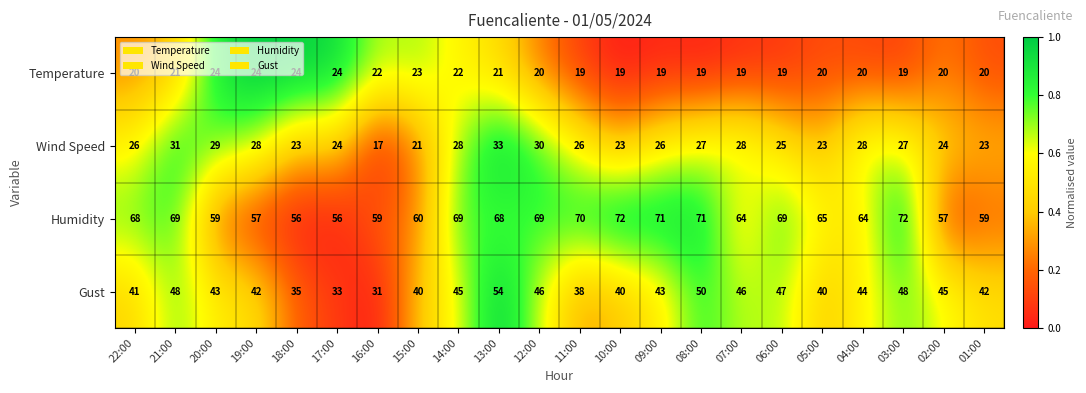

The Humidity series shows 113 at 10:00. True or false?

False